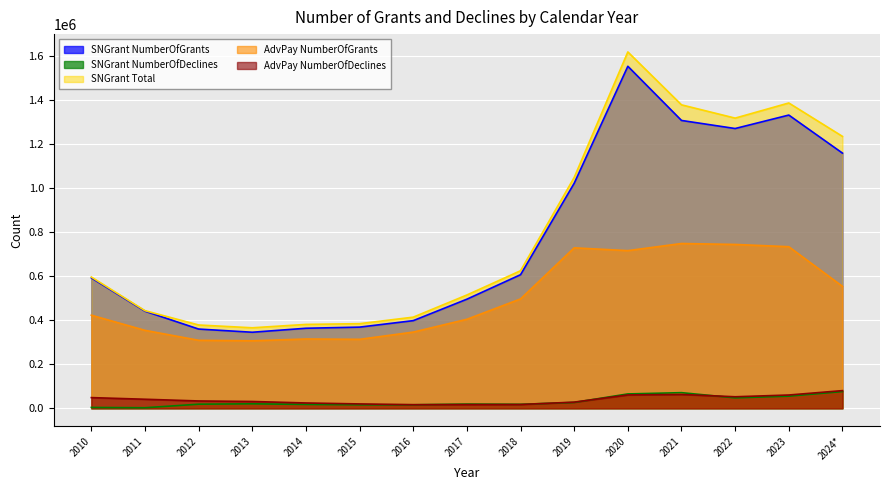

At which category is the sum across all series the highest?

2020